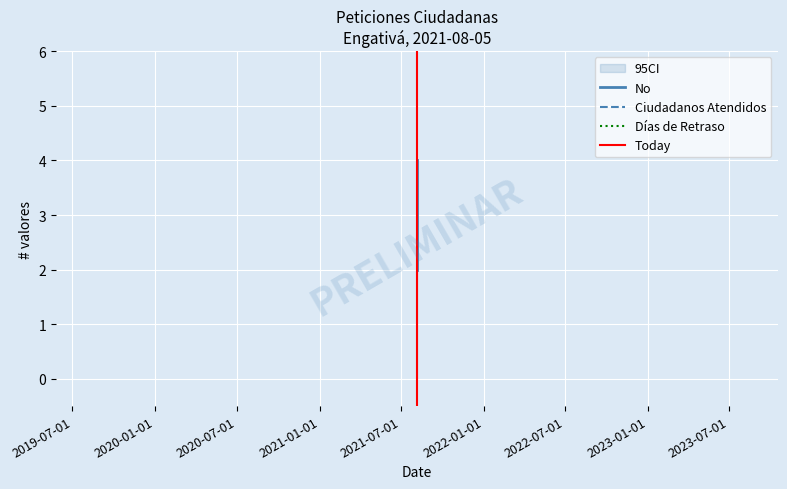

Is this an area chart (filled region under the line)?

No